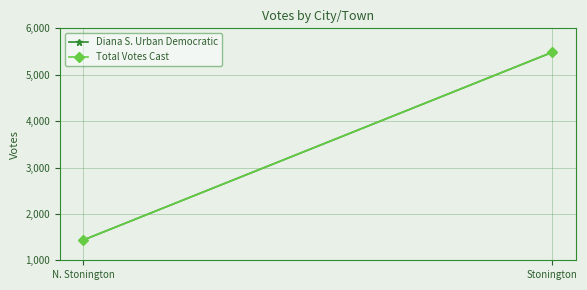

At how many categories does at least one series exceed 4809?

1